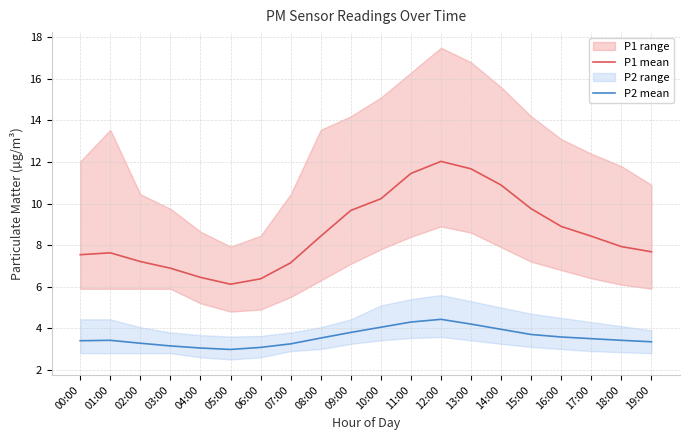

The P1 mean series shows 9.5 at 04:00. True or false?

False